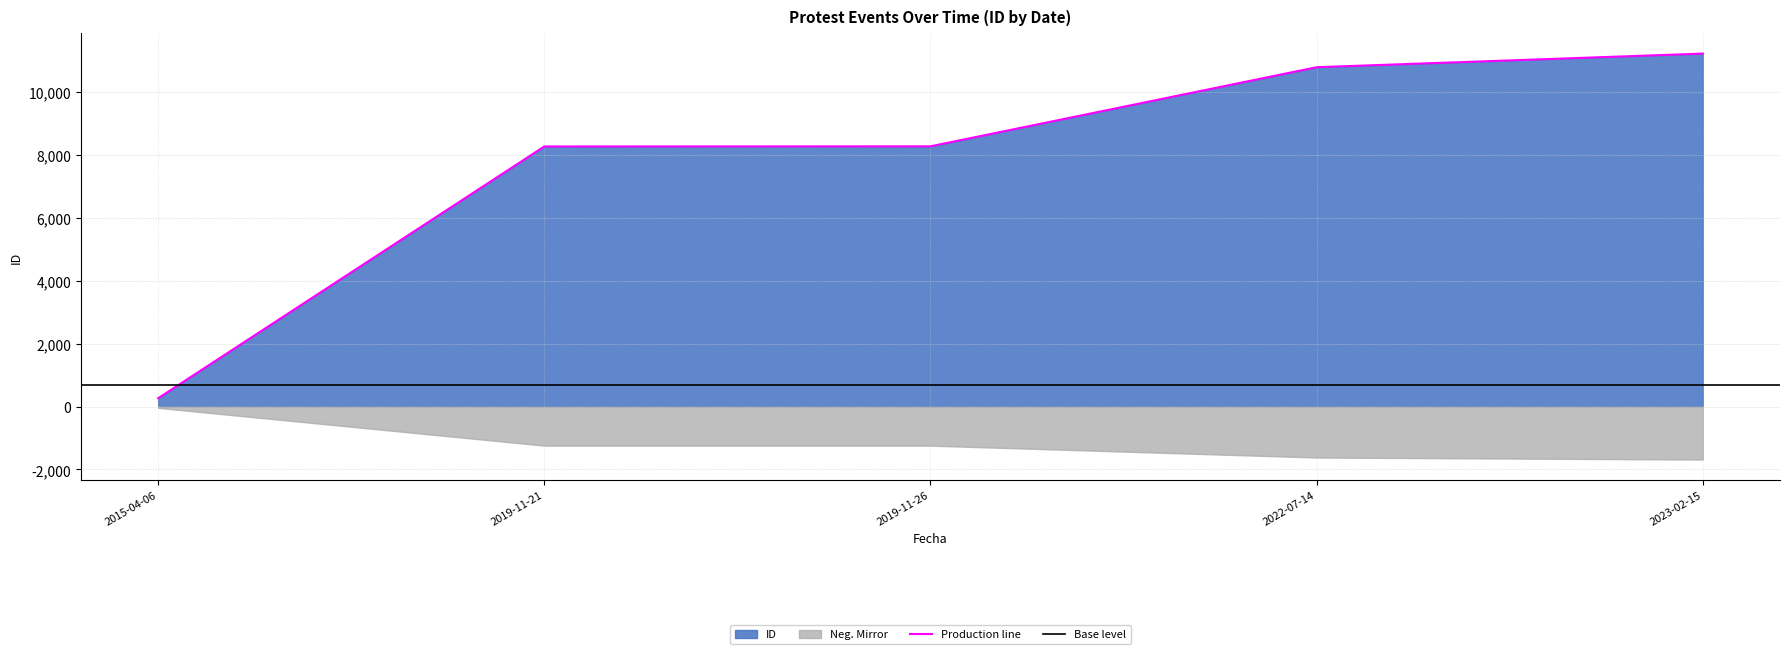

What position from the left is 2019-11-26?

3